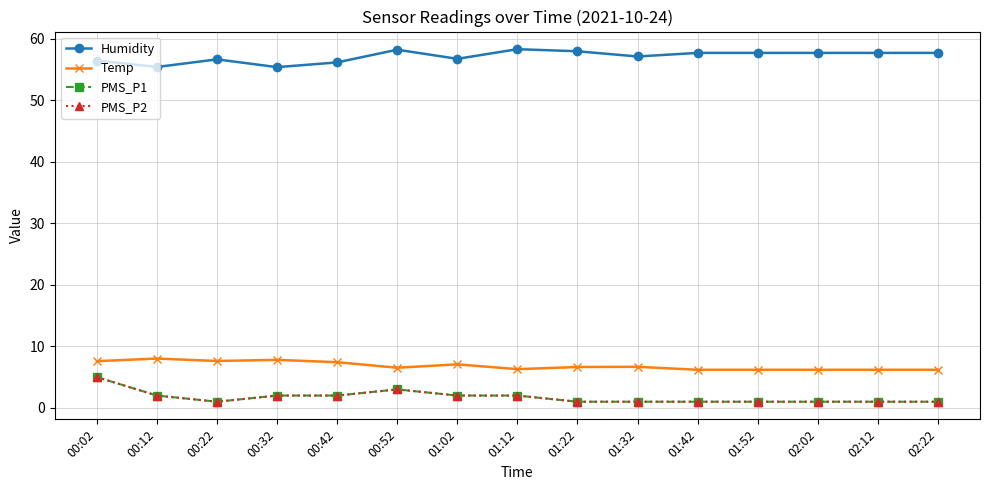

The PMS_P2 series shows 2.0 at 00:42. True or false?

True